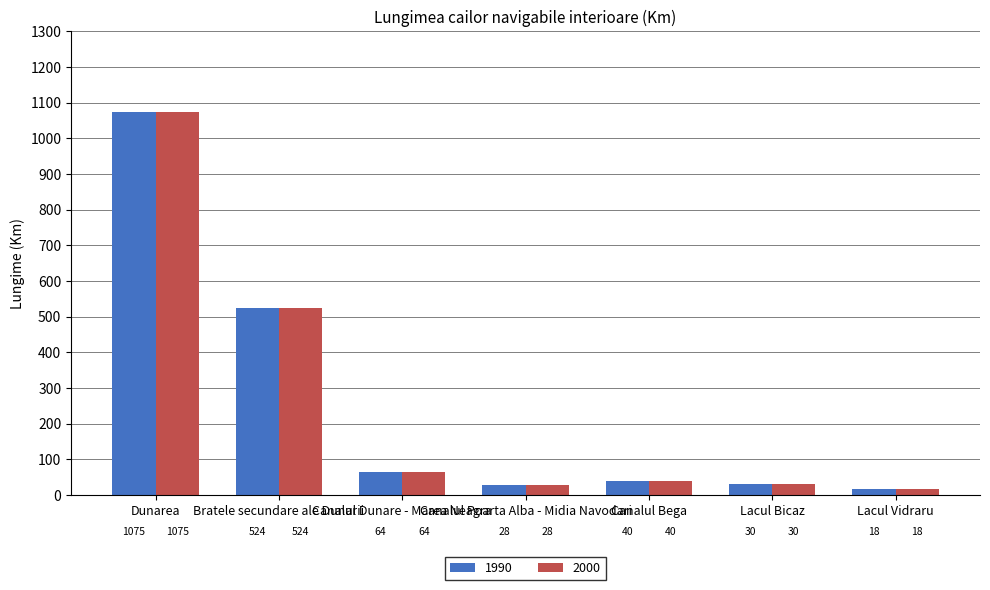

The 2000 series shows 524 at Bratele secundare ale Dunarii. True or false?

True